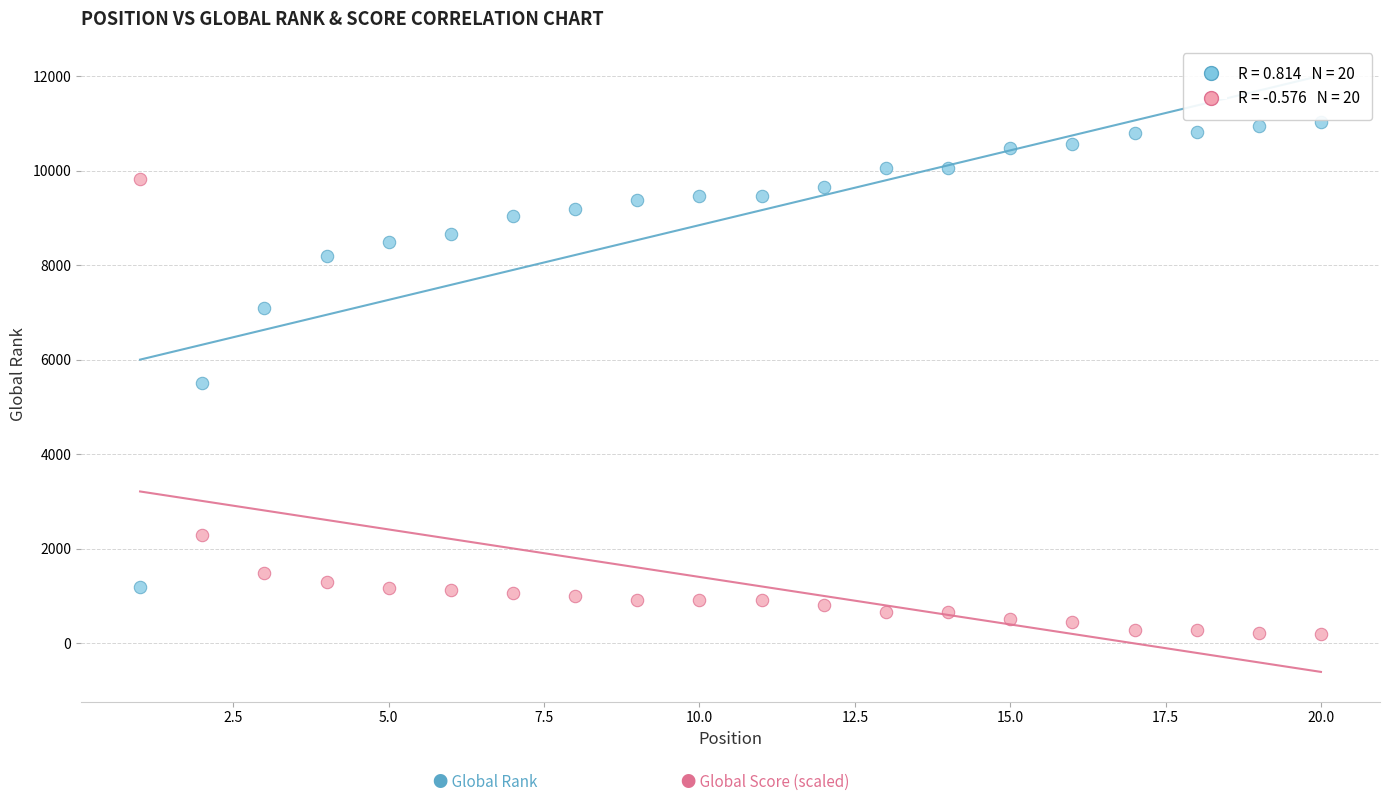

Across all data points, what is the range of Y values (max minus min)?

10850